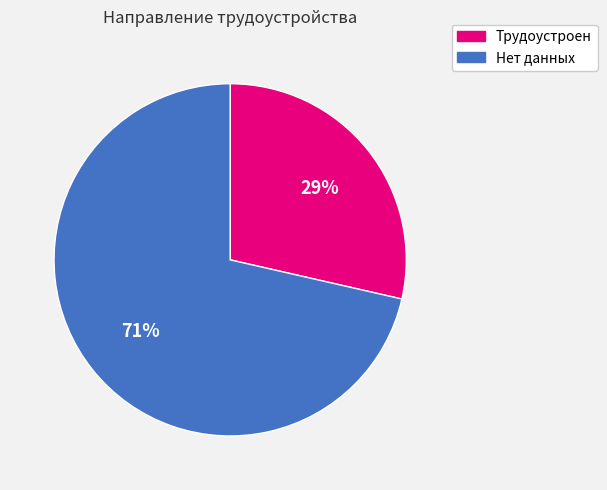

To the nearest percent, what is the combined percentage of Трудоустроен and Нет данных?

100%